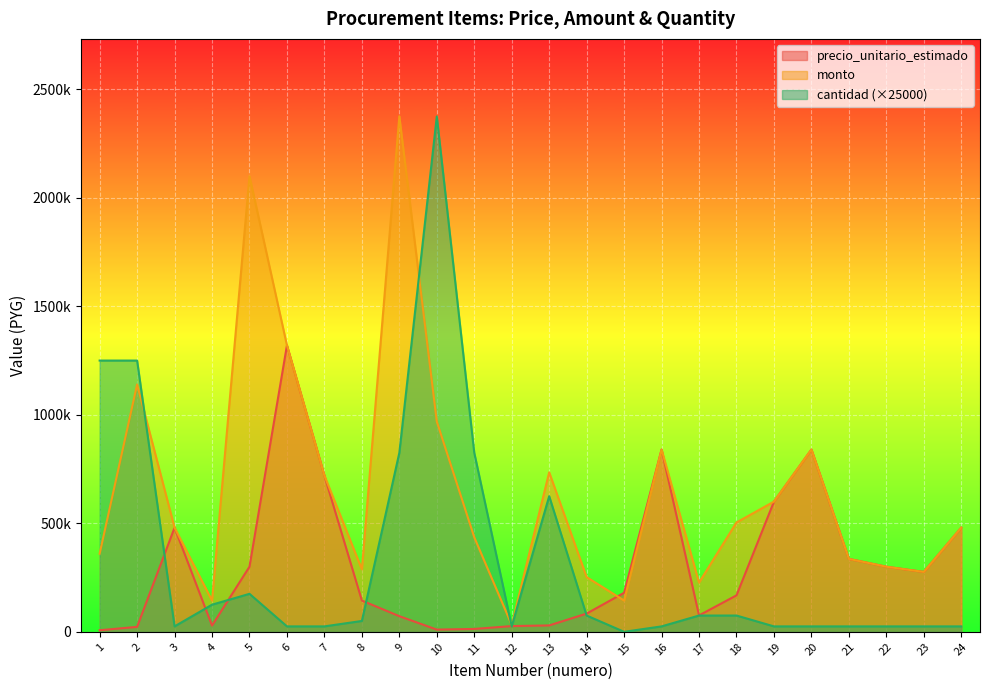

What are all the series names shown in the legend?

precio_unitario_estimado, monto, cantidad (×25000)